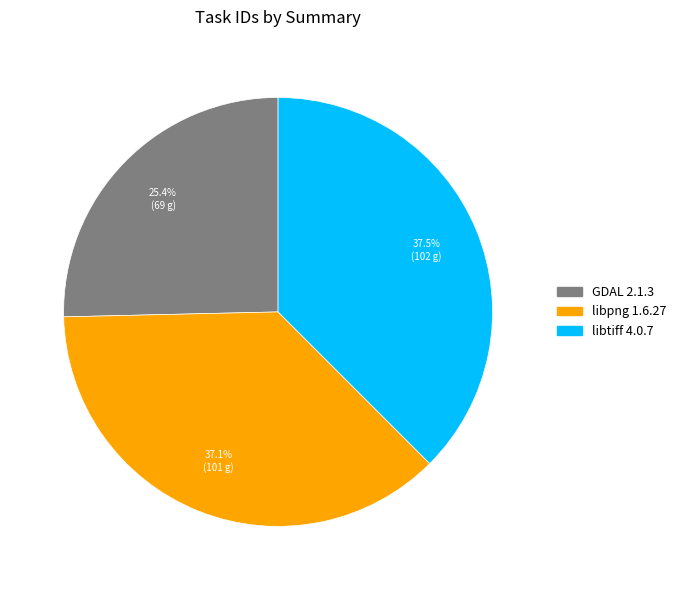

Is there a majority slice in this chart?

No